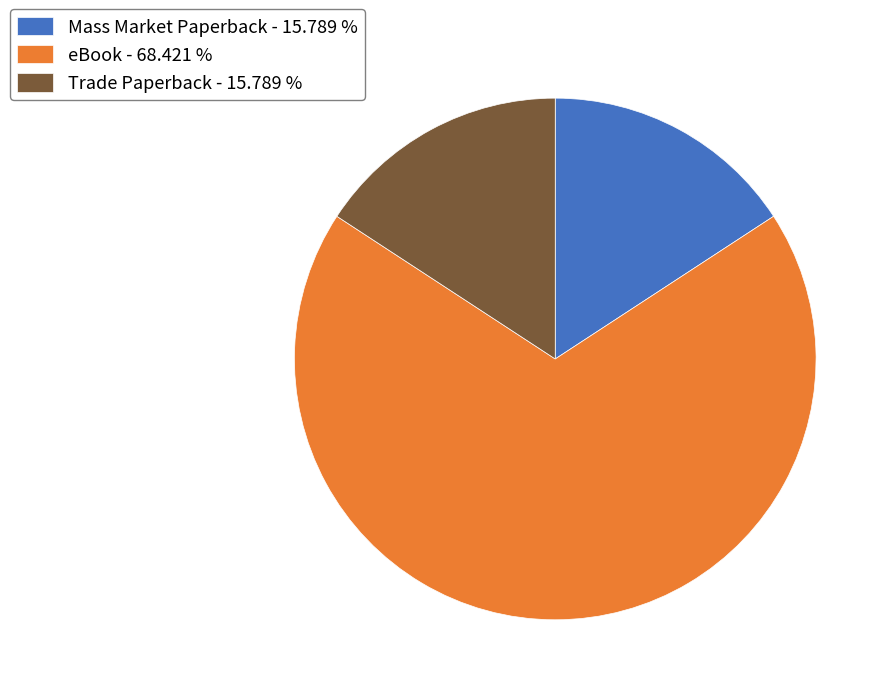

Approximately how many times larger is the value at eBook - 68.421 % compared to Trade Paperback - 15.789 %?

4.3